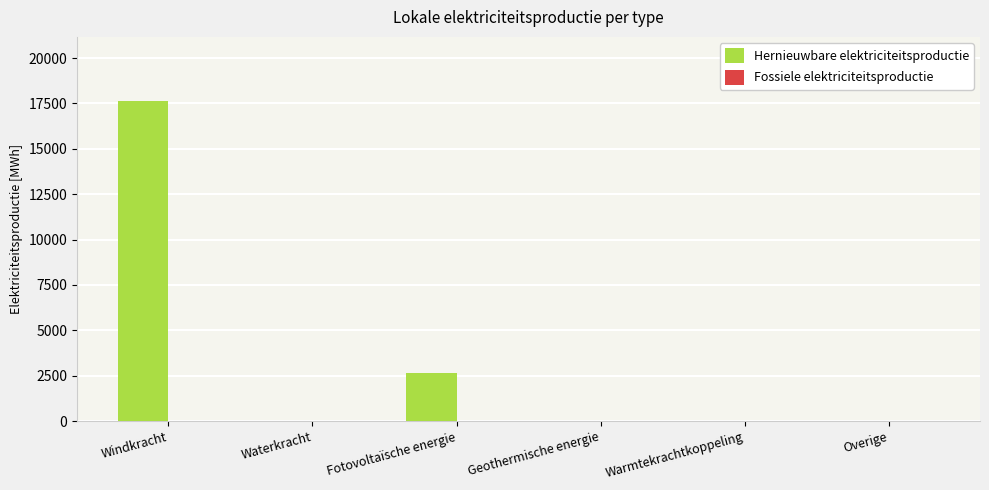

Count the number of categories in the chart.

6